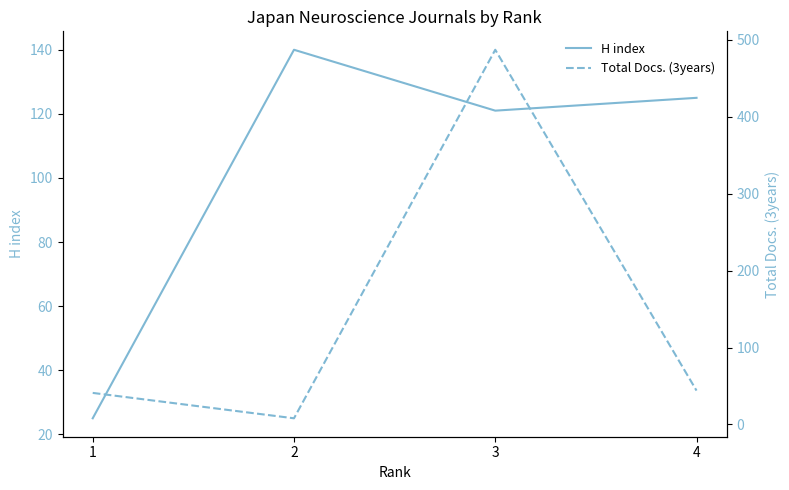

Between which two adjacent categories do H index and Total Docs. (3years) first intersect?

1 and 2